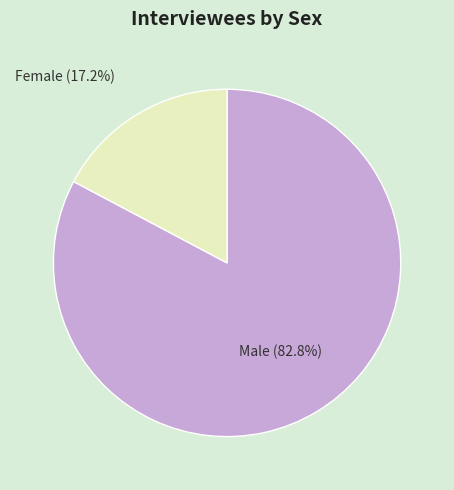

Is there any slice that represents more than half of the pie?

Yes